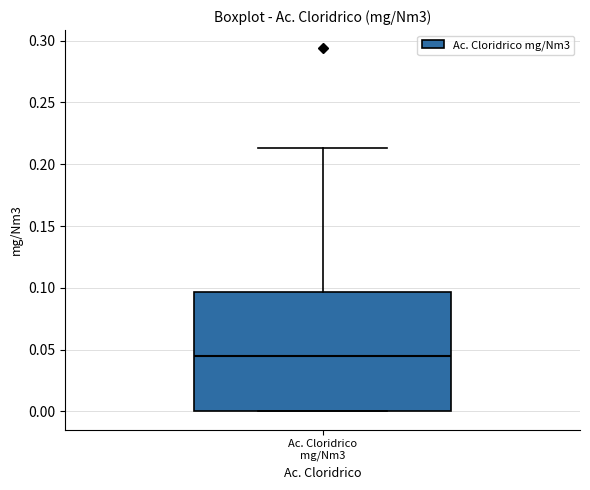

Transcribe this box plot: give where the median line is, the range the box spans, and where the two whiskers end, as read against the y-axis. The values are not printed on the chart, so give them approximately, as read against the axis.

median 0.045, box 0.000 to 0.095, whiskers 0.000 to 0.215